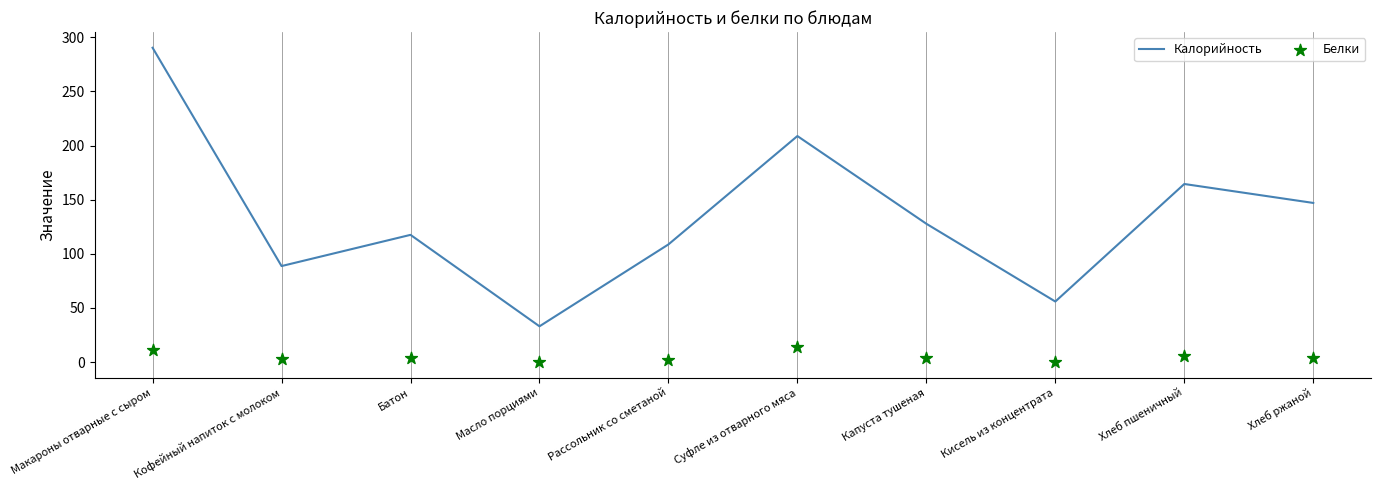

At how many categories does at least one series exceed 184?

2